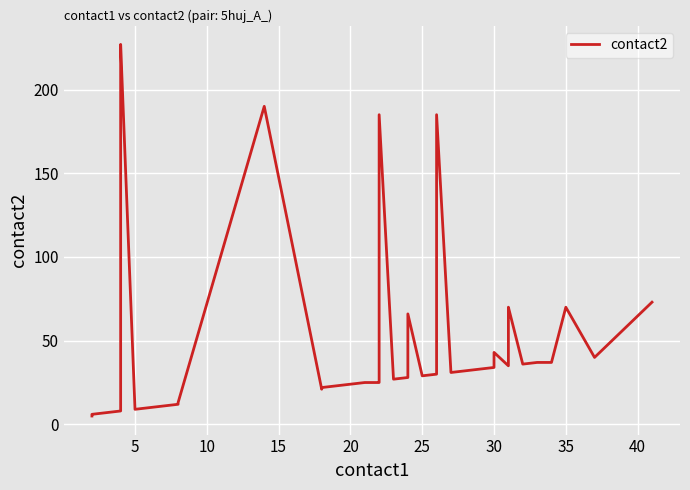

True or false: there are more than 2 points higher than both neighbors.

True